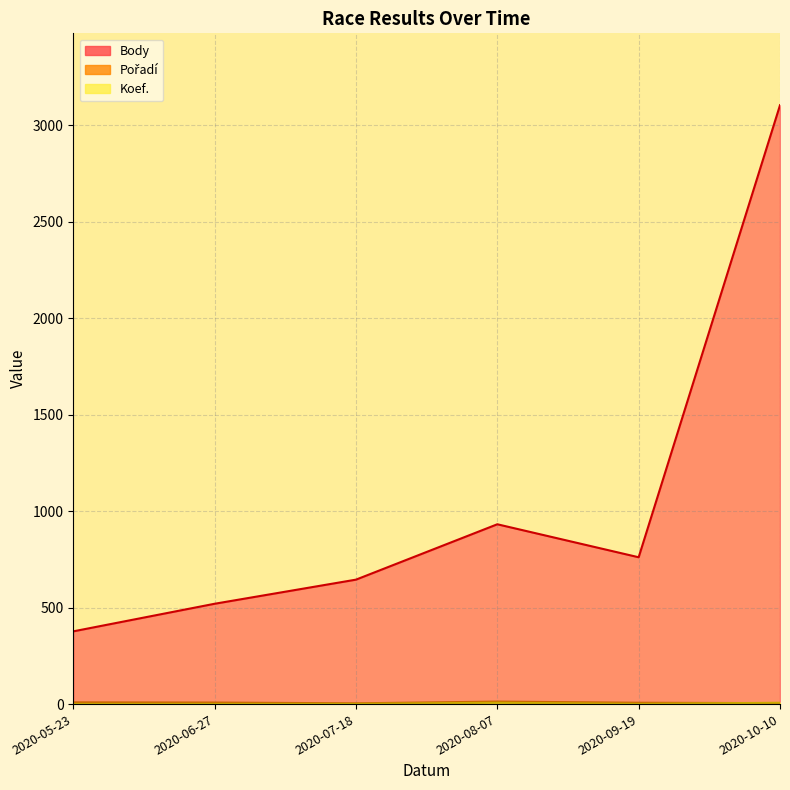

What is the label of the 4th point from the left?

2020-08-07